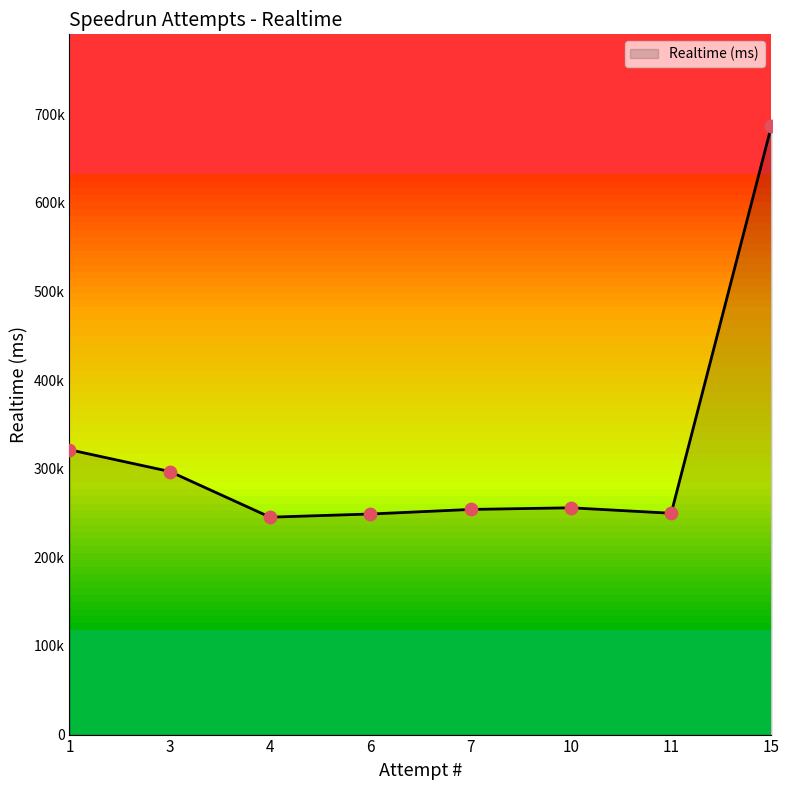

Which has a higher value, 10 or 15?

15